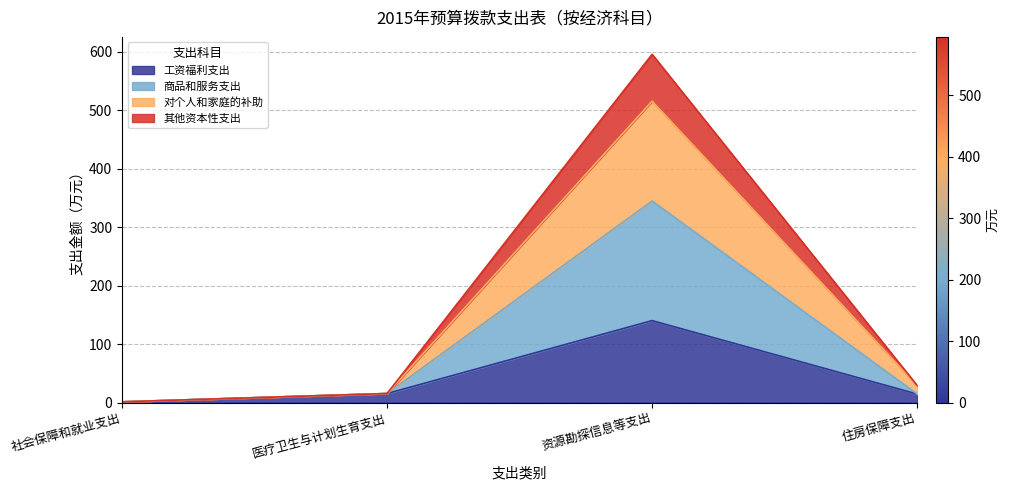

True or false: 其他资本性支出 and 工资福利支出 intersect in this chart.

False